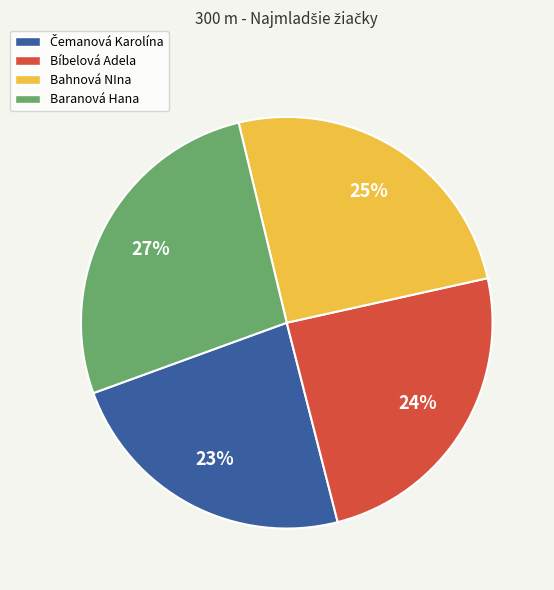

Combined, do Baranová Hana and Bahnová NIna account for over 50%?

Yes